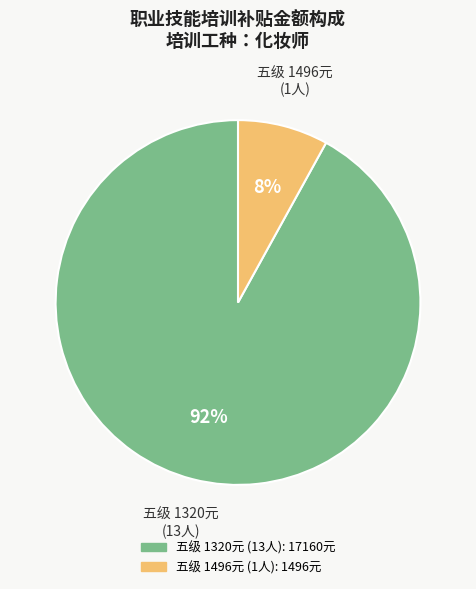

To the nearest percent, what is the average slice percentage?

50%